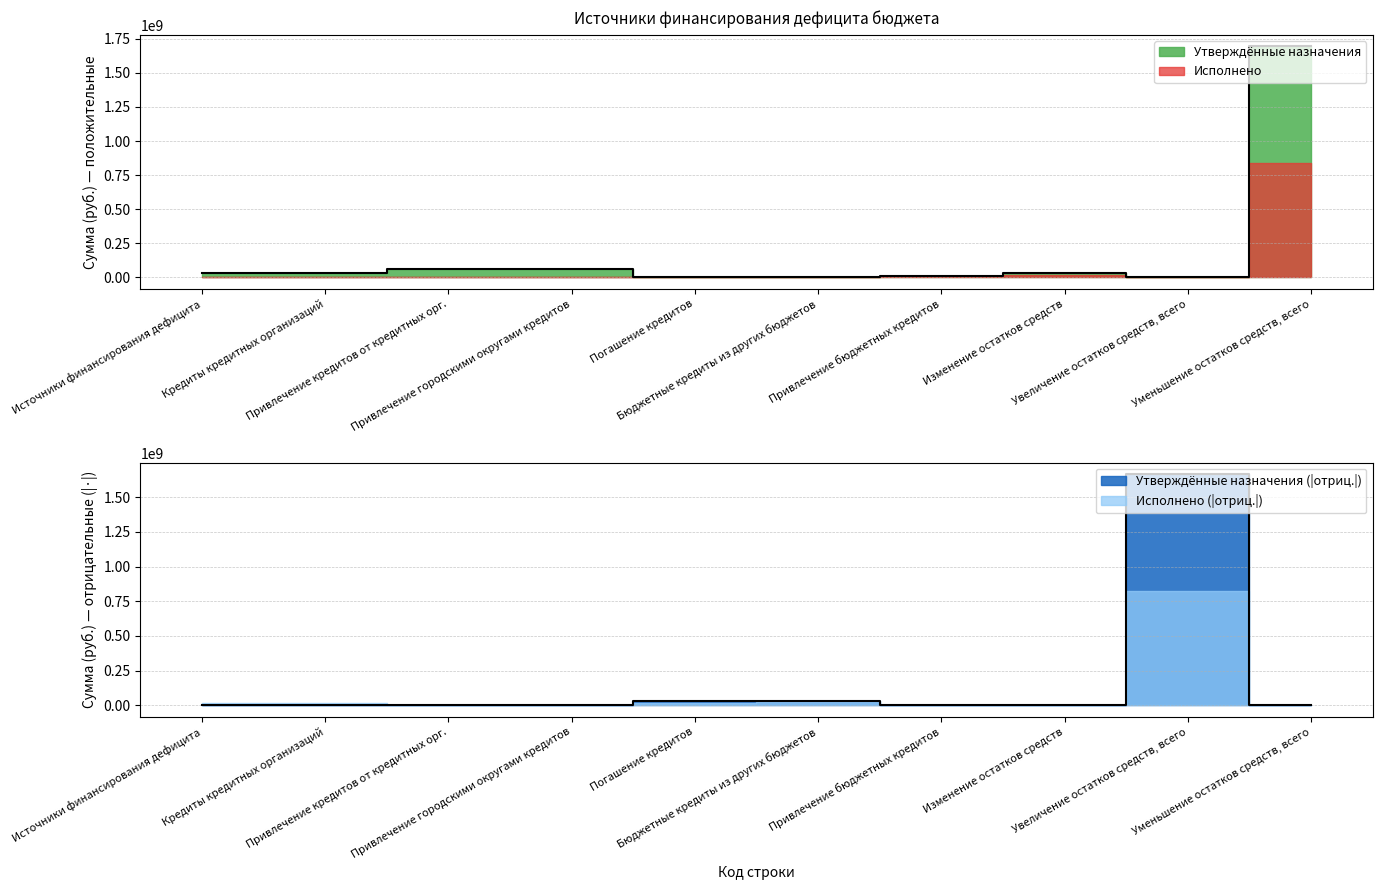

How many interior local peaks does the Исполнено series have?

1